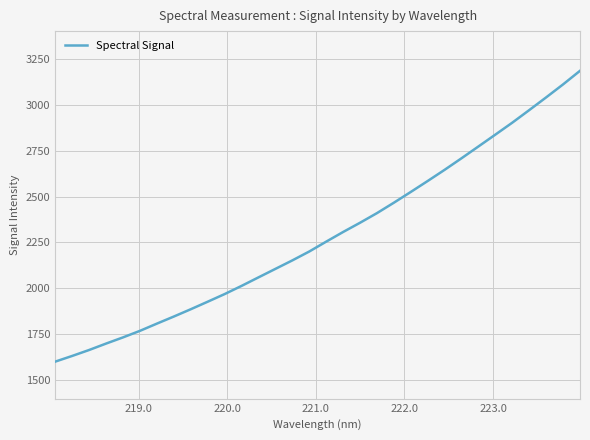

What is the average value?

2285.8